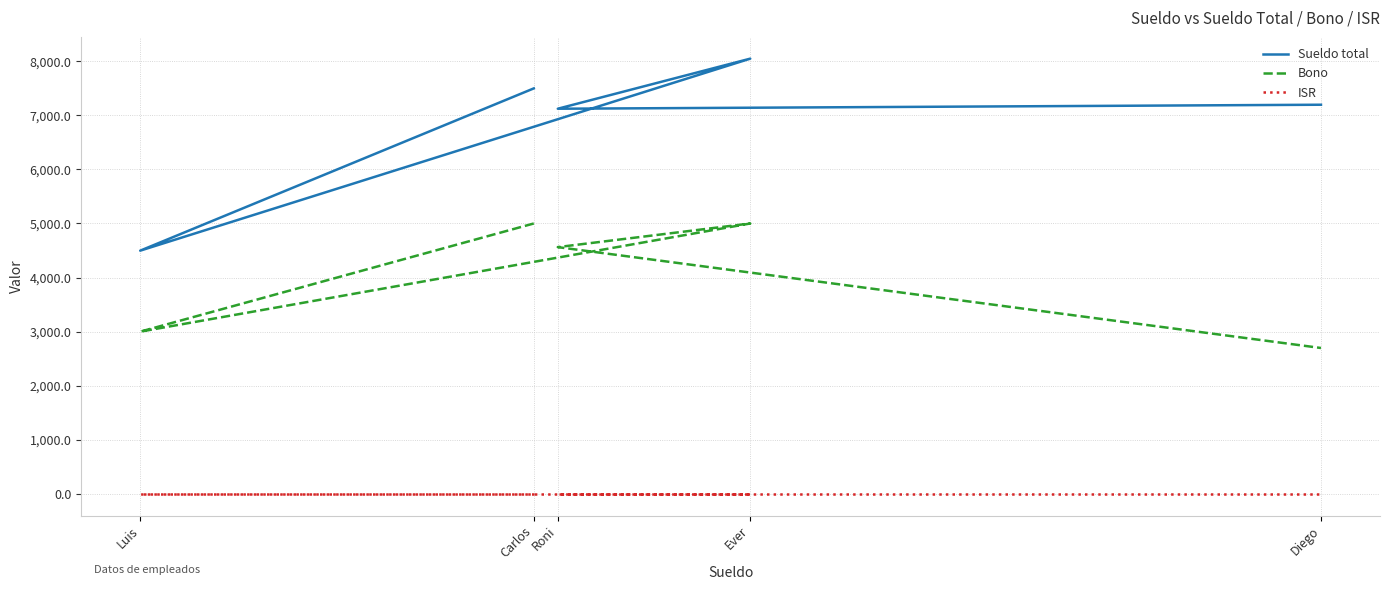

At which category does the chart reach its peak across all series?

Ever